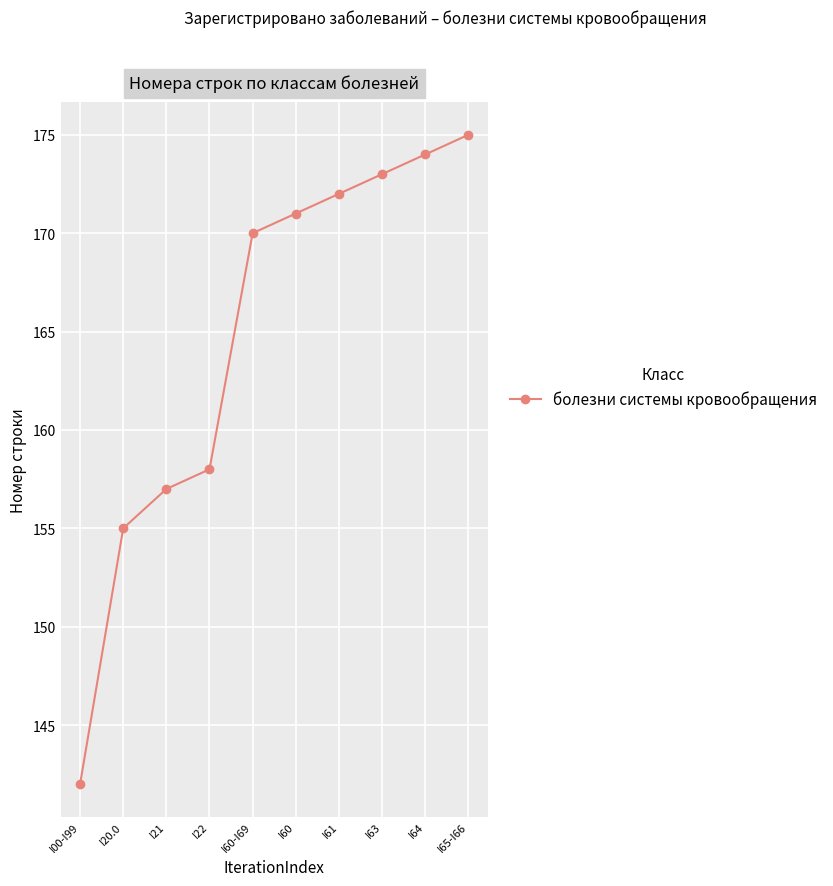

How many series are shown in this chart?

1